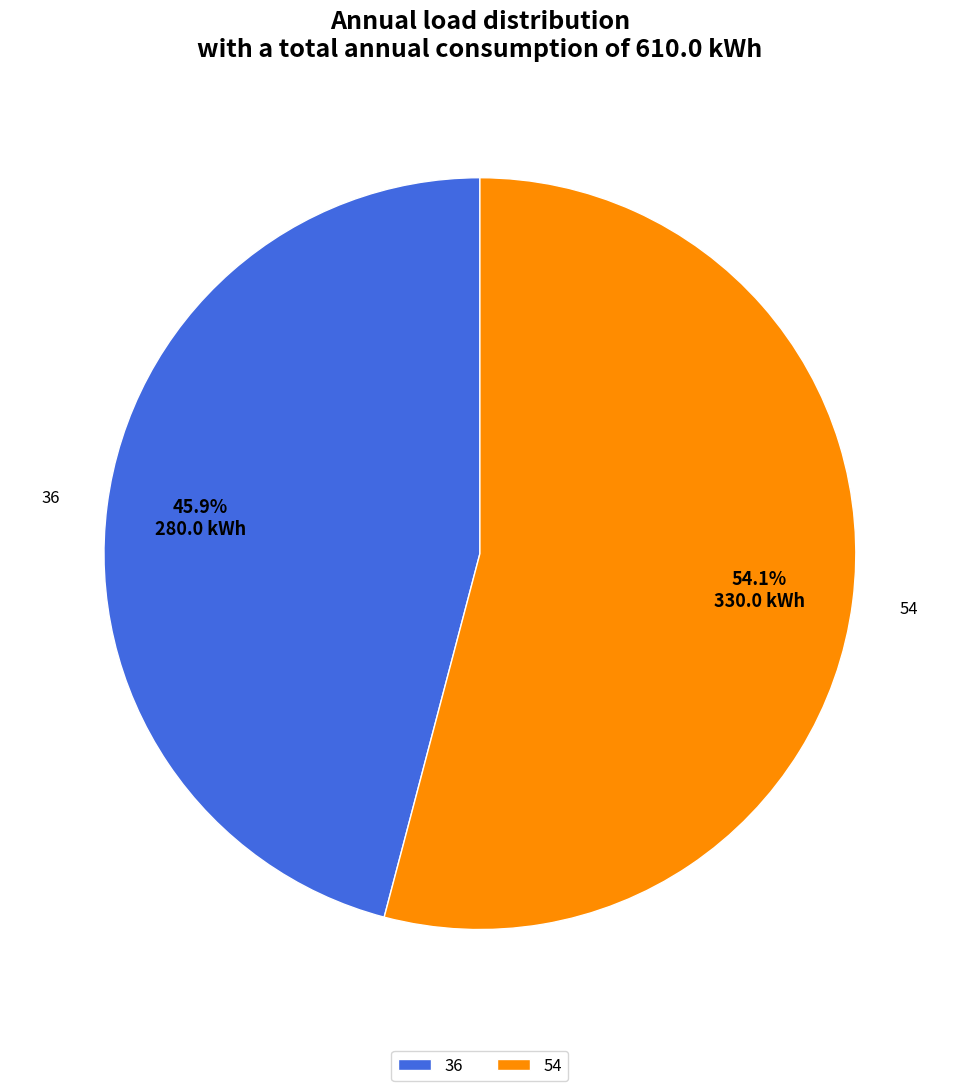

Approximately how many times larger is the value at 36 compared to 54?

0.8